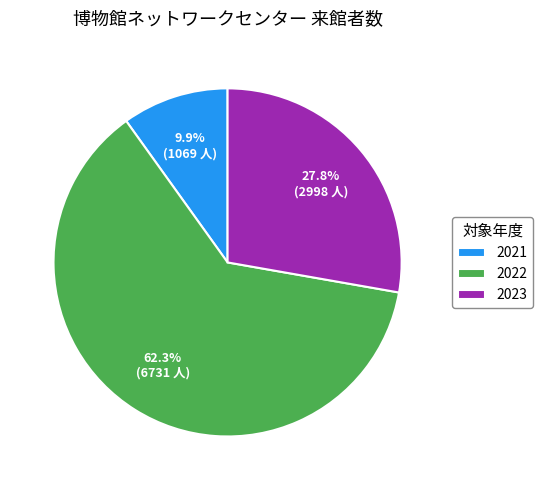

What is the largest slice in the pie chart?

2022